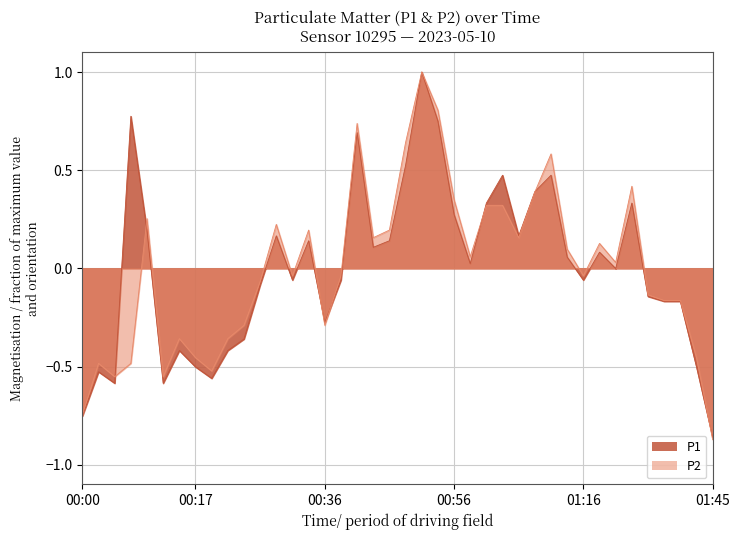

At how many categories does at least one series exceed 0?

21